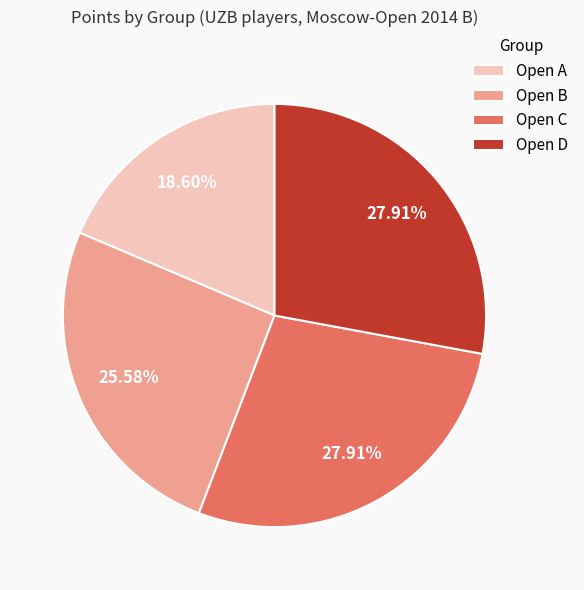

To the nearest percent, what is the combined percentage of Open B and Open A?

44%